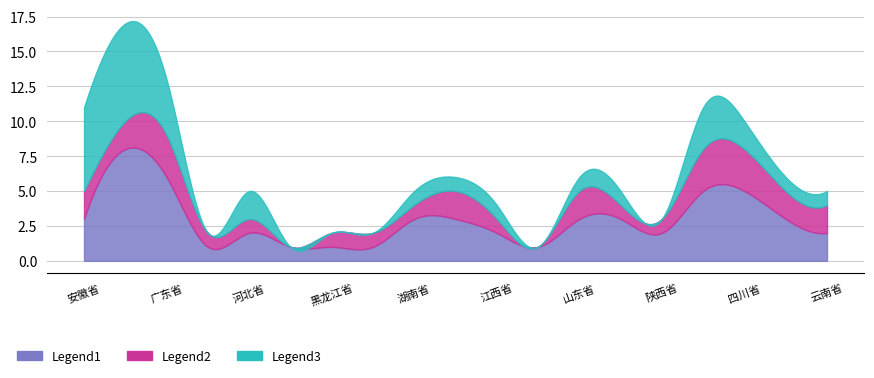

Which has a higher value, 陕西省 or 湖南省?

湖南省